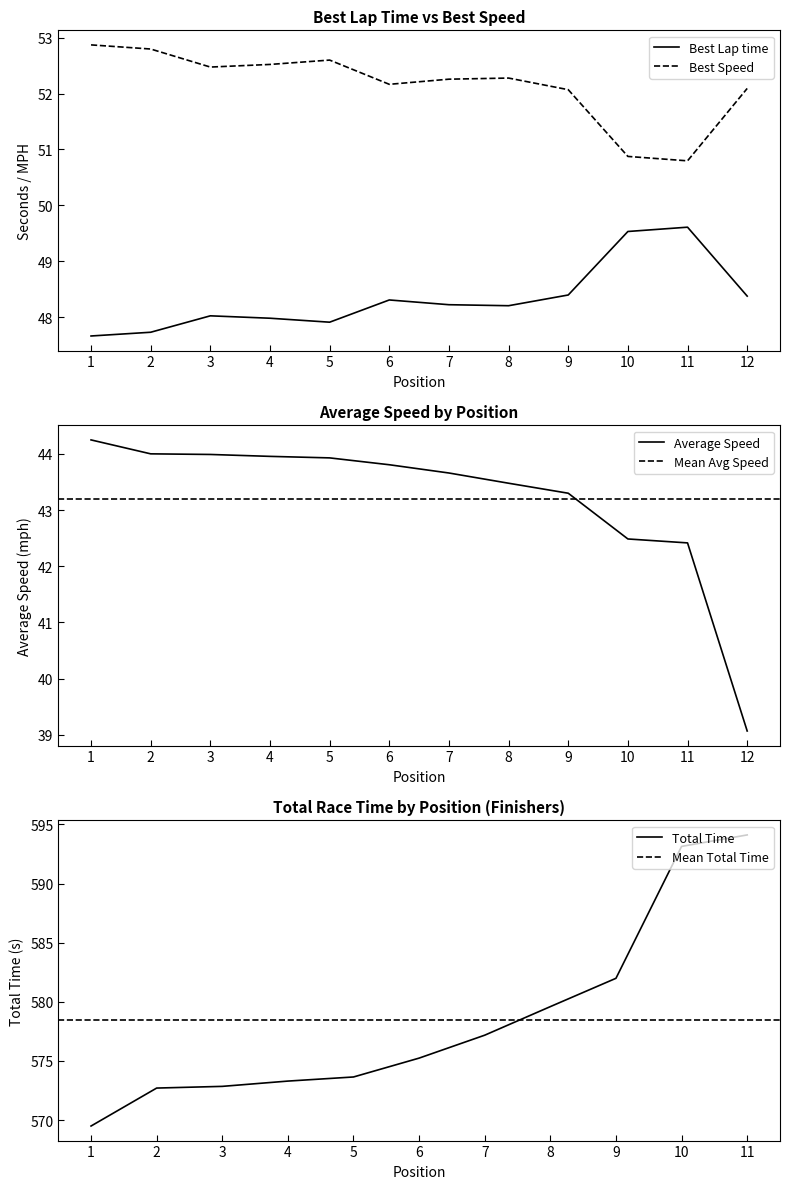

Does the chart have visible grid lines?

No